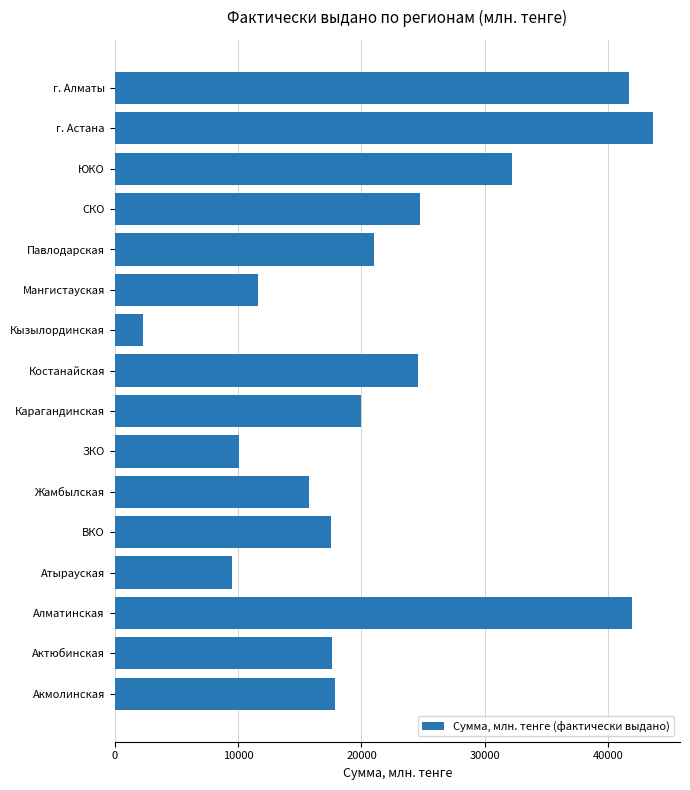

What is the difference between the second highest and minimum values?

39674.1